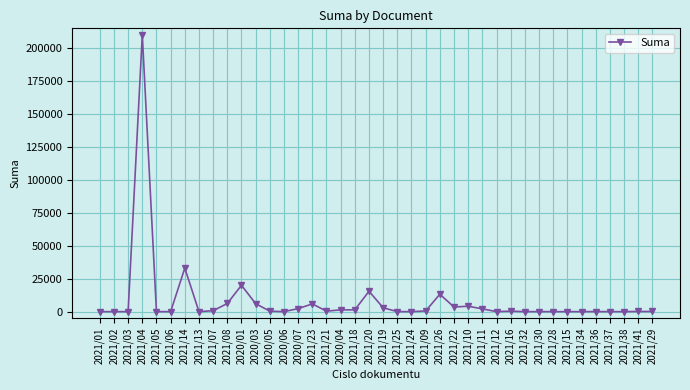

Where is the data nearest to the value 105000?

2021/14